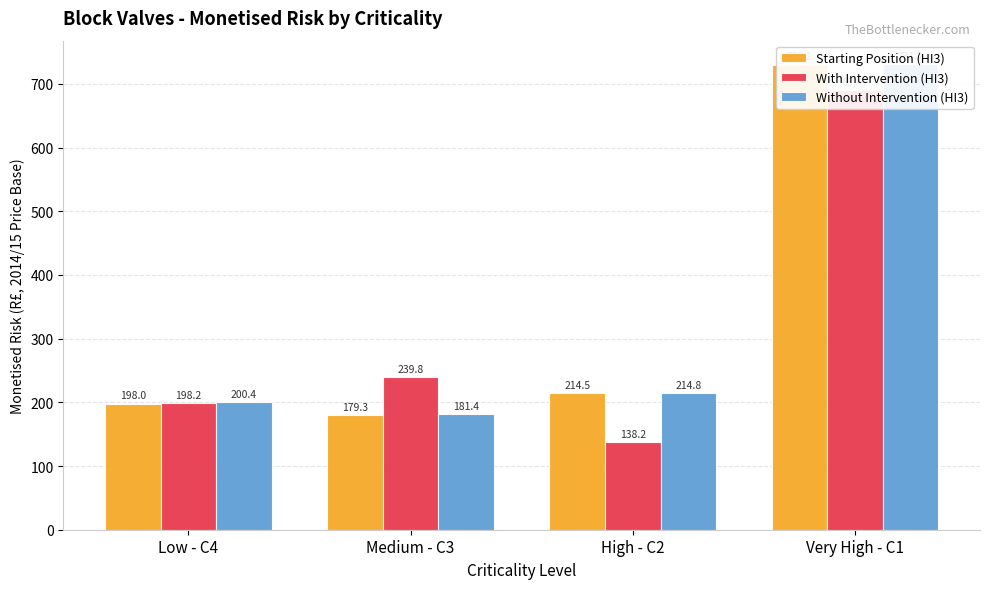

What is the average value of the Starting Position (HI3) series?

330.5